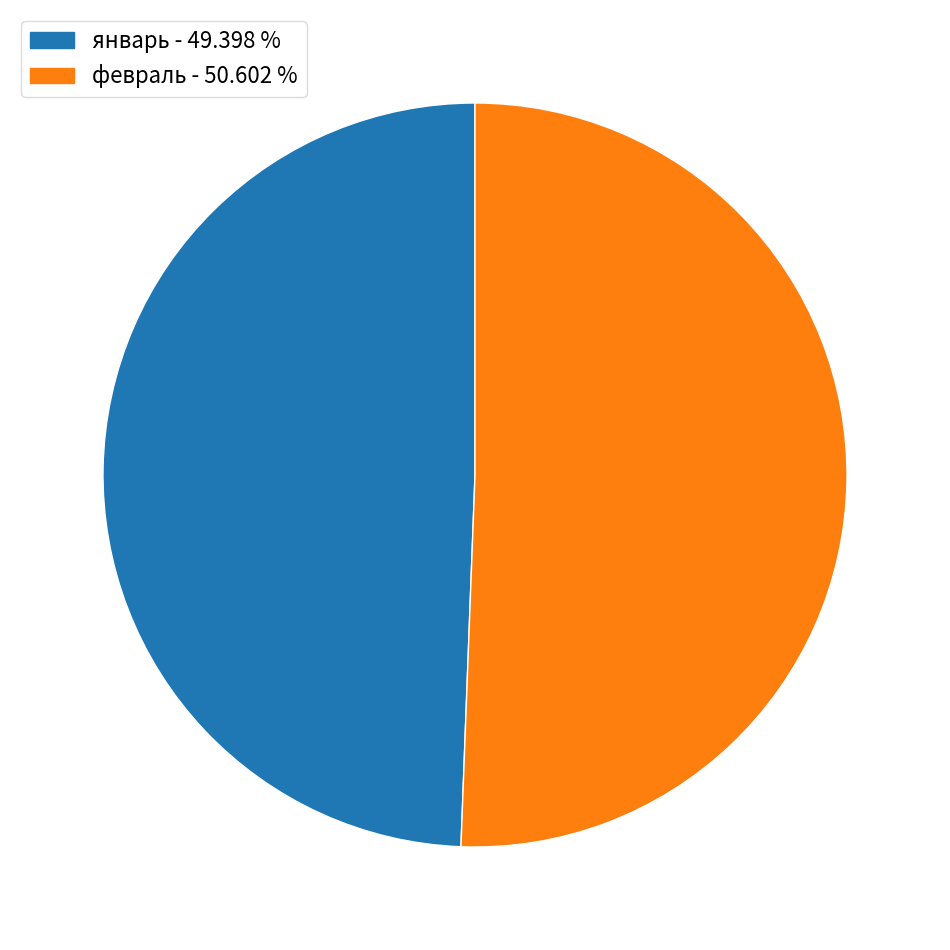

Count the number of slices in the pie.

2